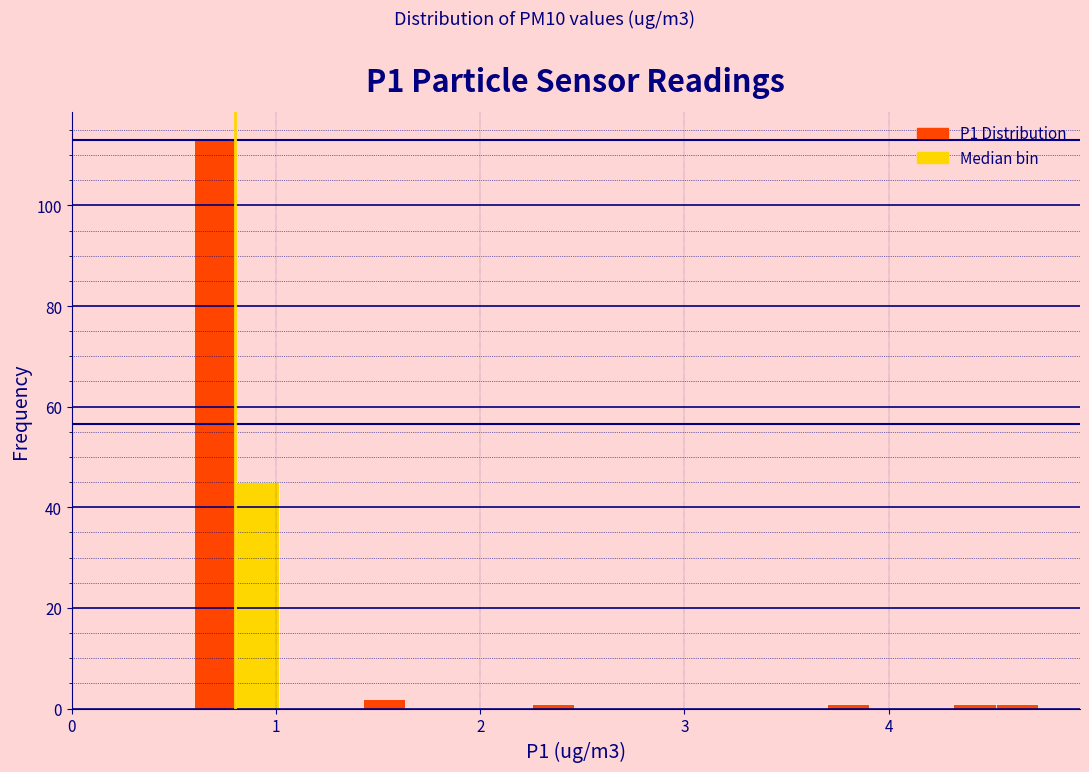

Read against the x-axis, roughly where is the centre of the tallest bar?

0.7